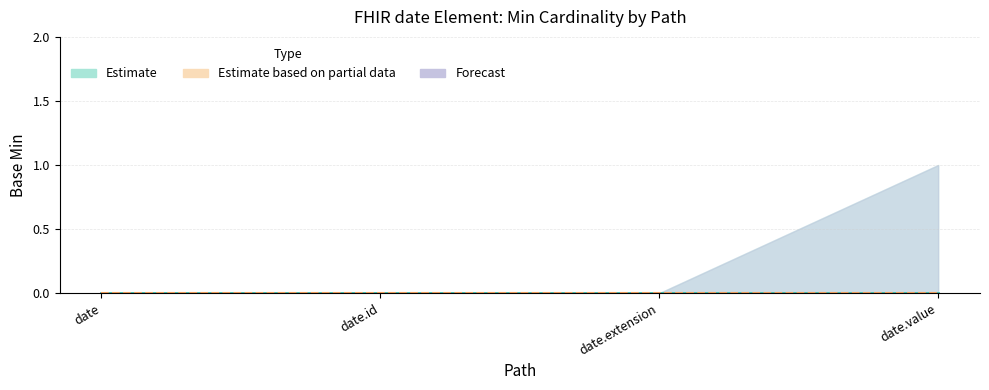

Which category has the lowest value in the Base Min series?

date